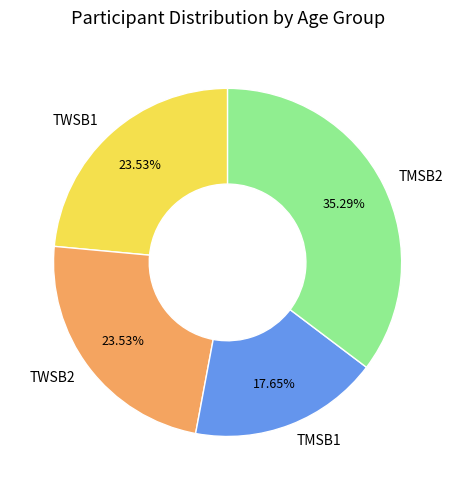

What percentage do TWSB2 and TMSB2 together represent?

58.8%